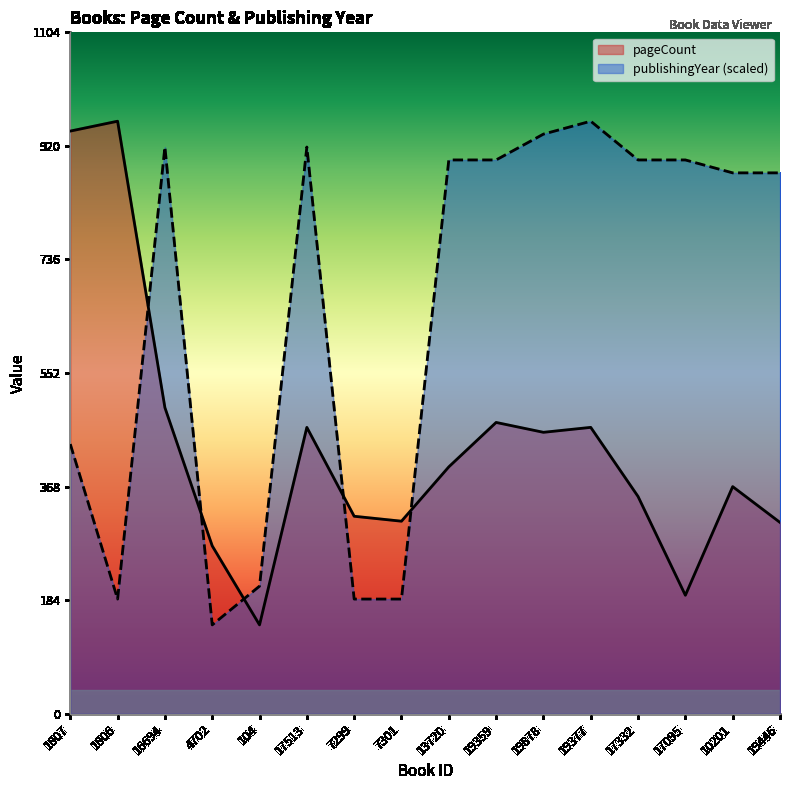

How many interior local peaks does the publishingYear series have?

3